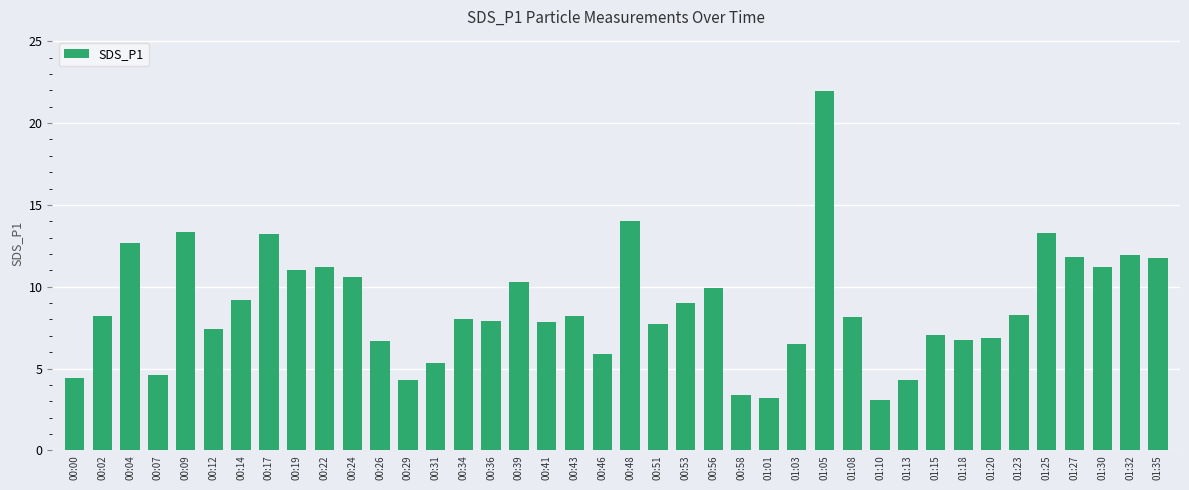

What is the change in value from 00:04 to 00:48?

+1.4